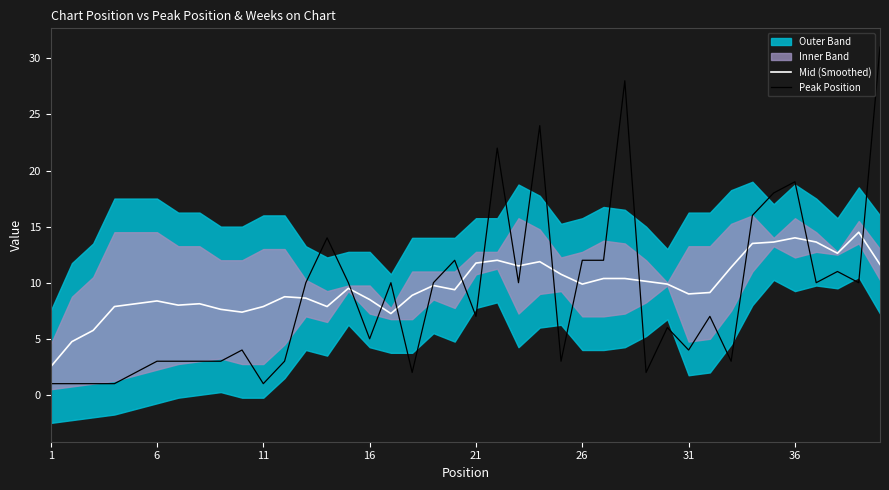

True or false: Mid (Smoothed) has a value of 4.9 at 11.

False